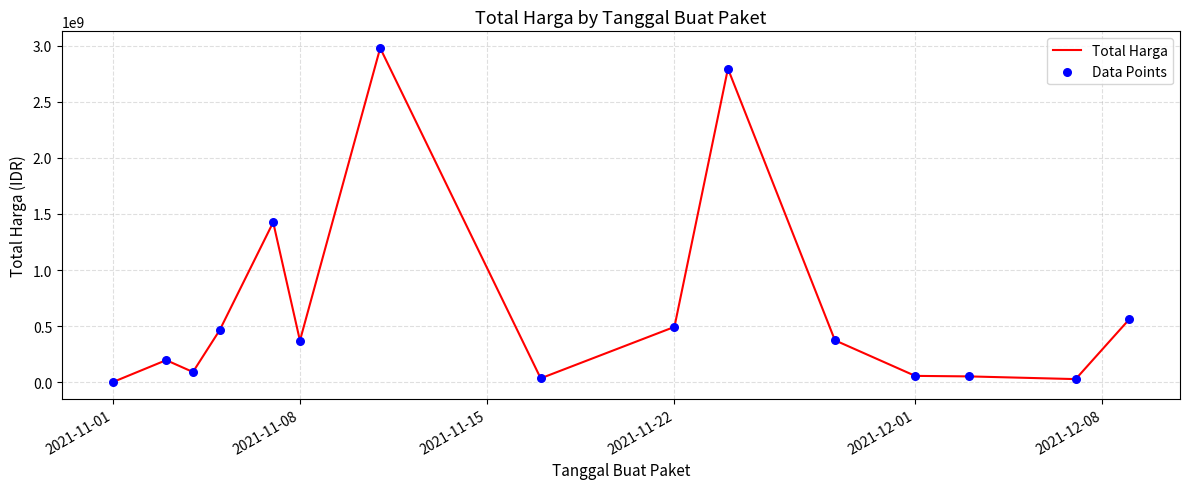

What is the maximum value shown in the chart?

2979433240